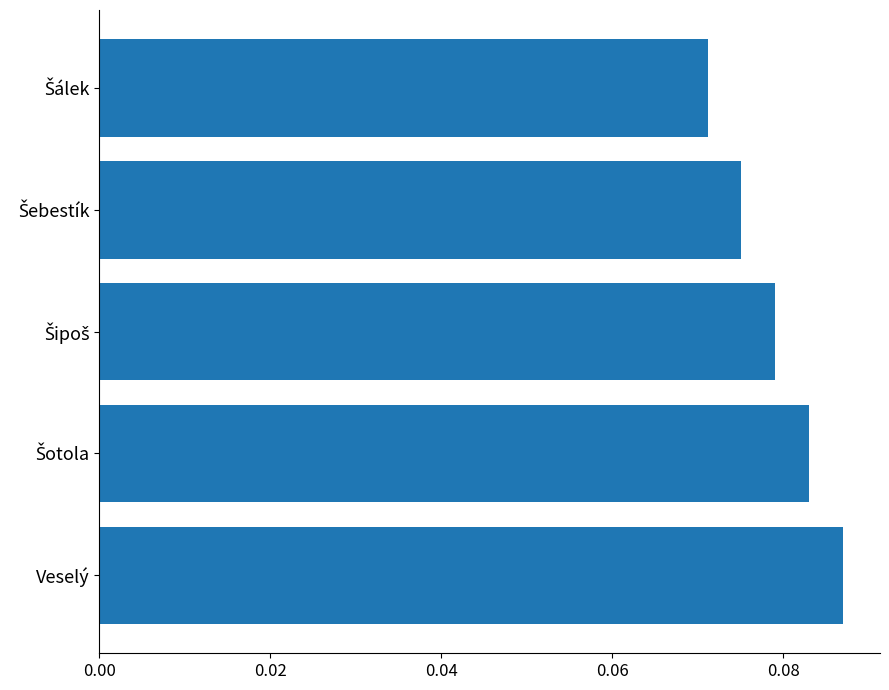

Are the bars grouped side by side (vs. stacked)?

No